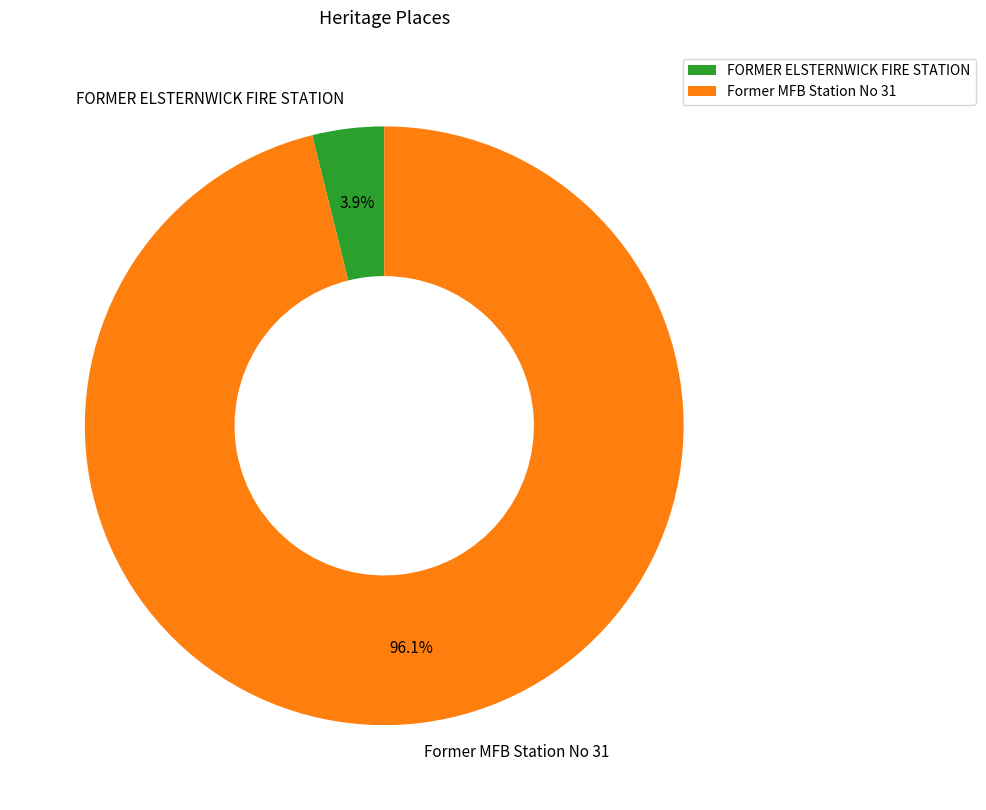

How many slices are in this pie chart?

2